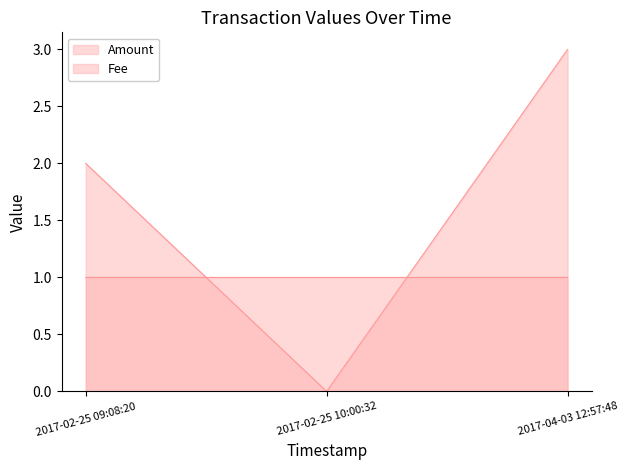

Reading left to right, transcribe all the data shown in this chart.

Amount: 2017-02-25 09:08:20=2.0	2017-02-25 10:00:32=0.0	2017-04-03 12:57:48=3.0
Fee: 2017-02-25 09:08:20=1.0	2017-02-25 10:00:32=1.0	2017-04-03 12:57:48=1.0